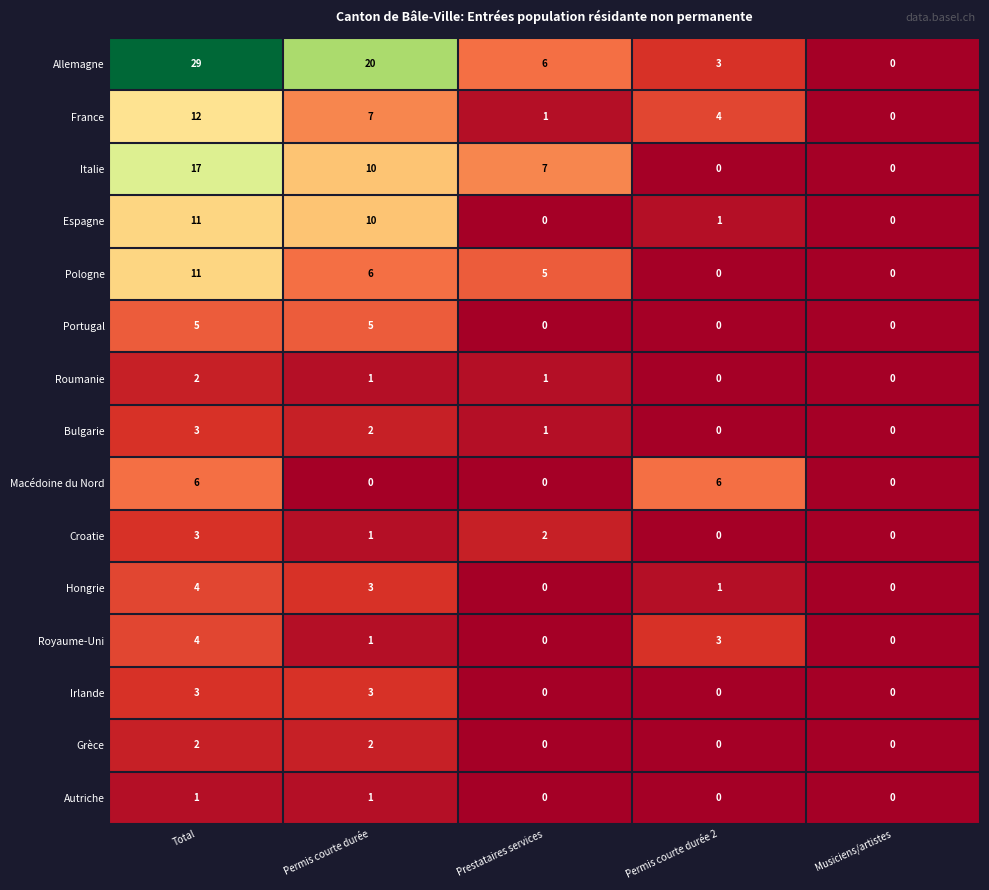

Which series has the largest total across all categories?

Allemagne